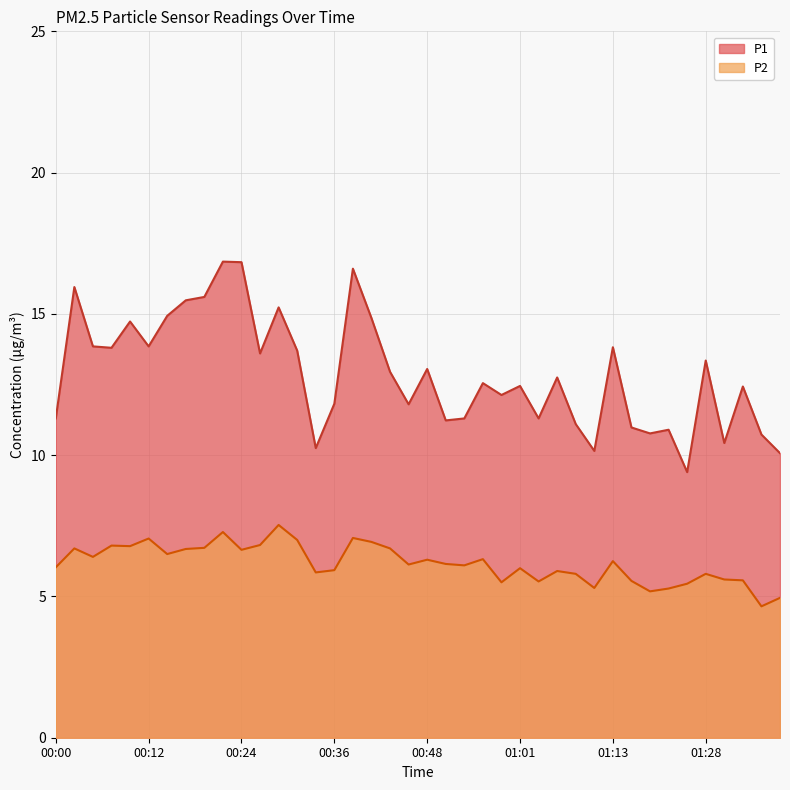

How many values in the P1 series are below 12?

16